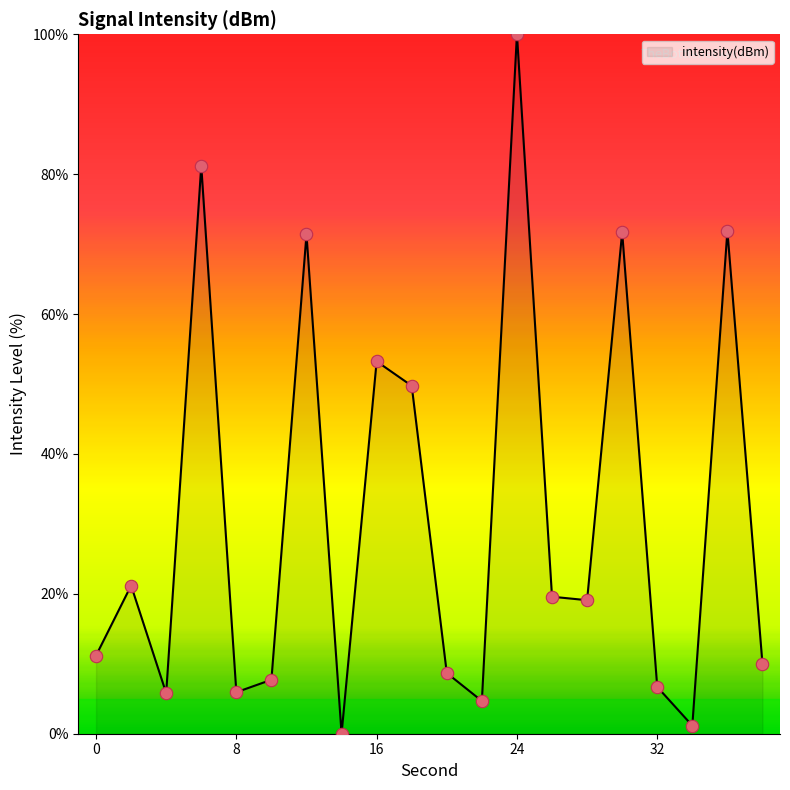

What is the difference between the maximum and minimum values?

100.0